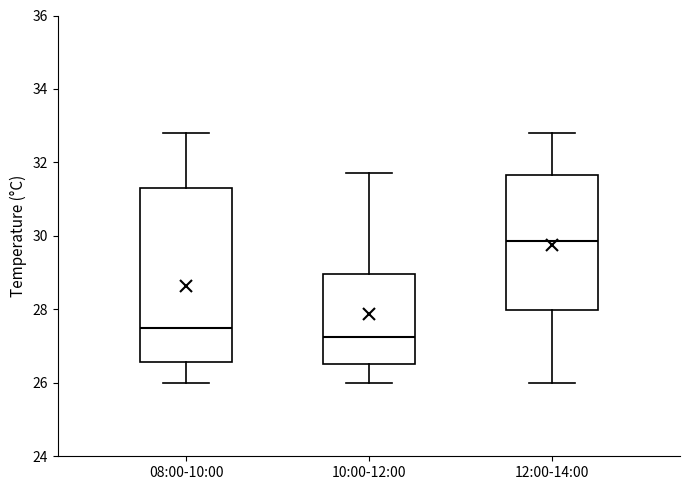

Which box has the lowest median line?

10:00-12:00